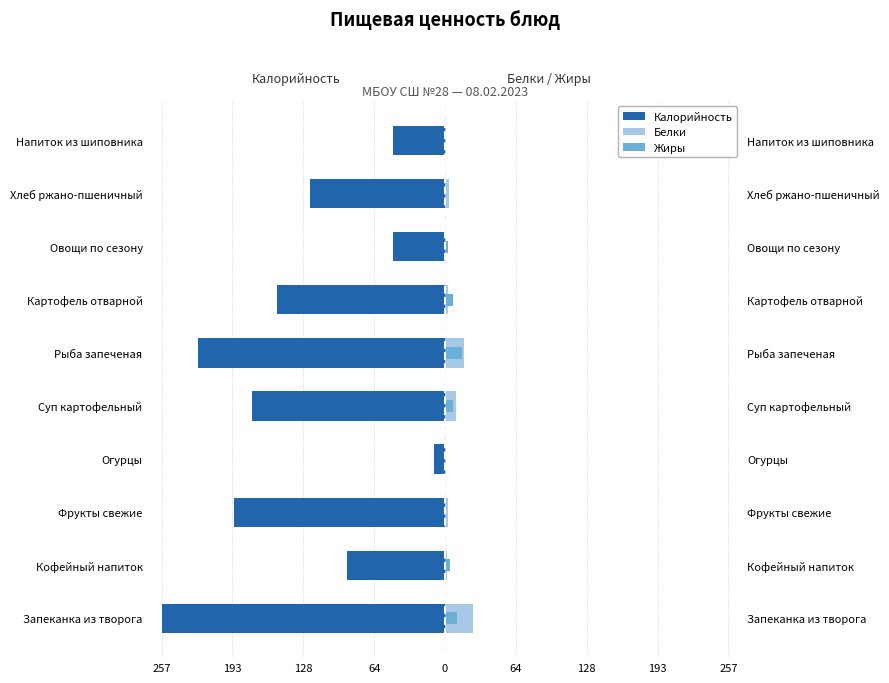

Reading right to left, list all the values displayed in this chart.

Калорийность: -46.9	-122.5	-47.0	-153.0	-224.1	-175.1	-10.4	-192.0	-89.3	-257.4
Белки: 0.7	3.5	0.7	2.9	17.5	9.8	0.5	3.0	1.4	25.8
Жиры: 0.0	0.7	2.8	7.4	15.1	6.8	0.1	1.0	4.6	10.7